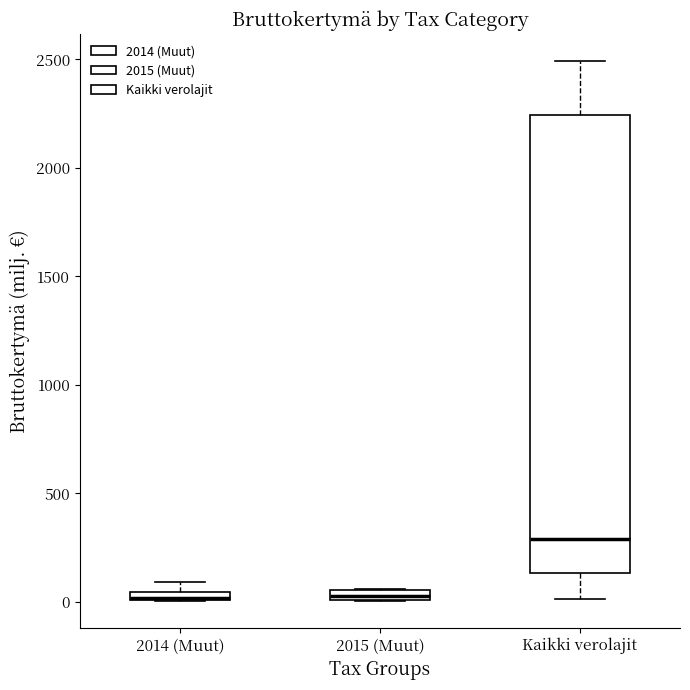

Comparing the boxes themselves (not the whiskers), which one is the tallest?

Kaikki verolajit